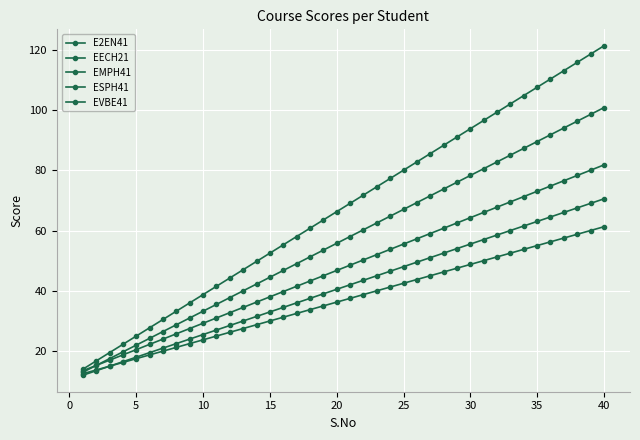

True or false: EMPH41 and E2EN41 intersect in this chart.

False